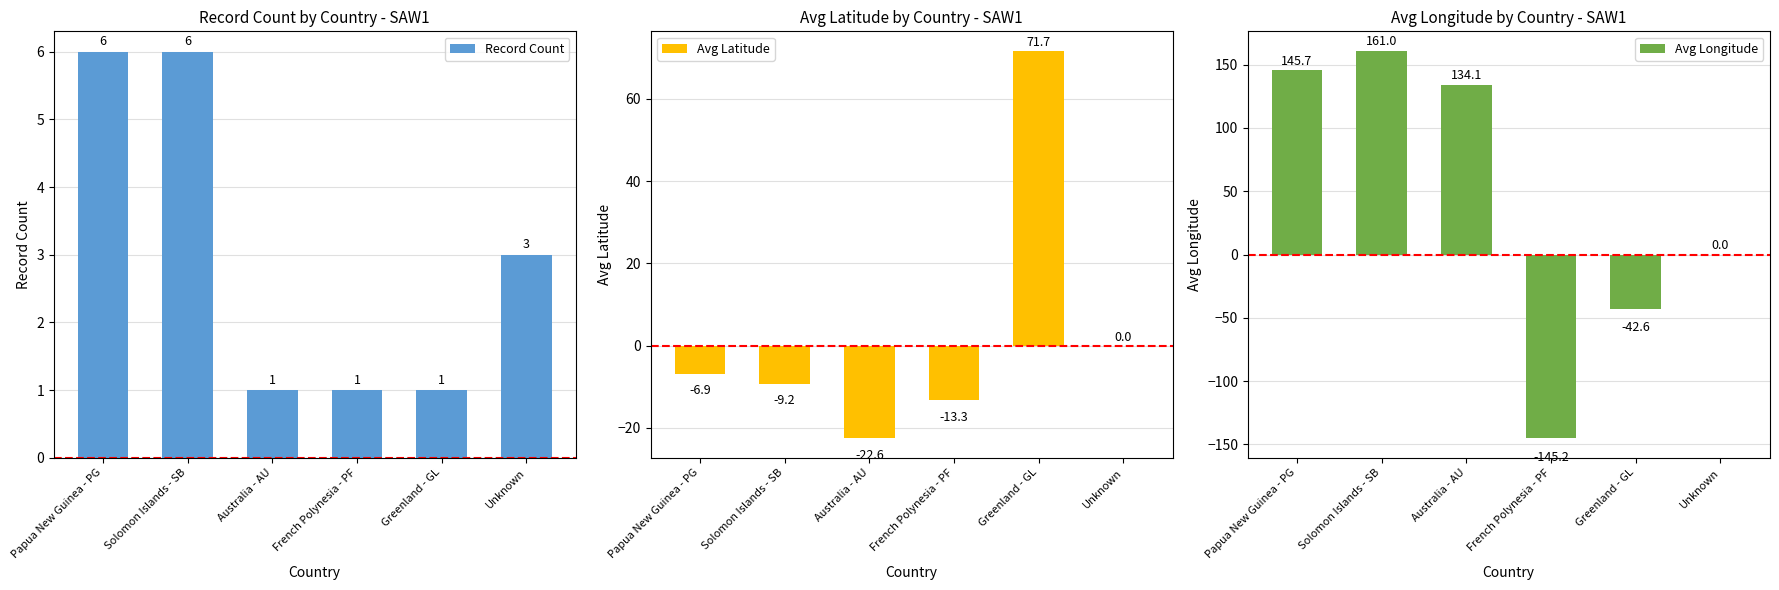

Between Solomon Islands - SB and Papua New Guinea - PG, which is larger?

Solomon Islands - SB